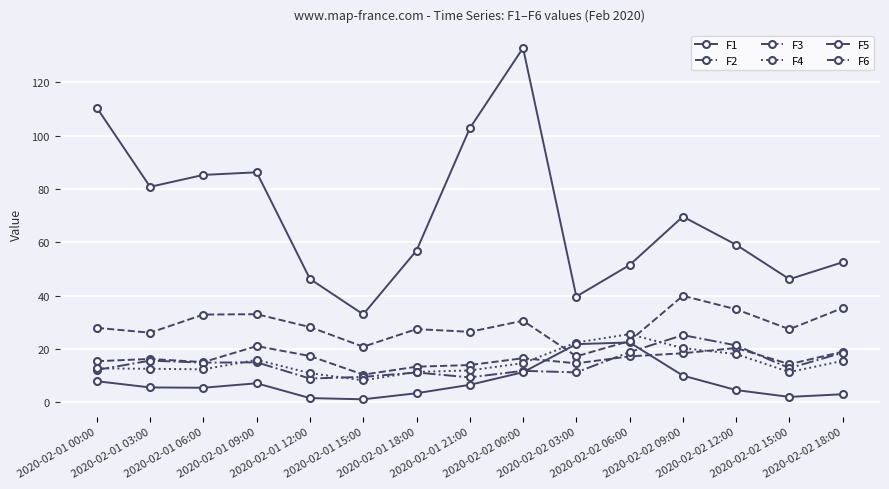

True or false: F2 has more than 2 points higher than both neighbors.

True